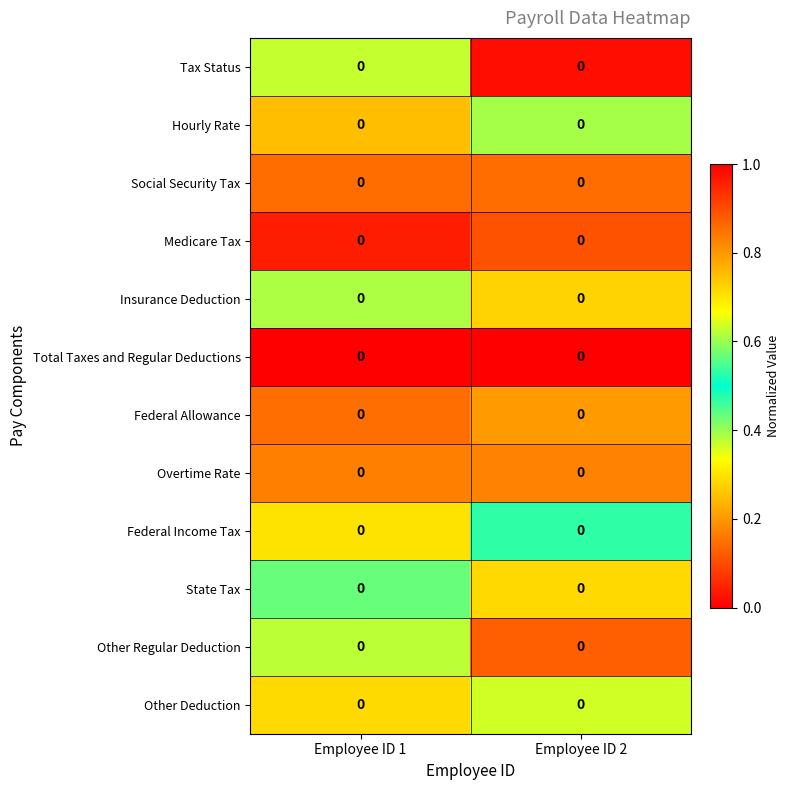

What is the total value across all series at Employee ID 1?

4.6